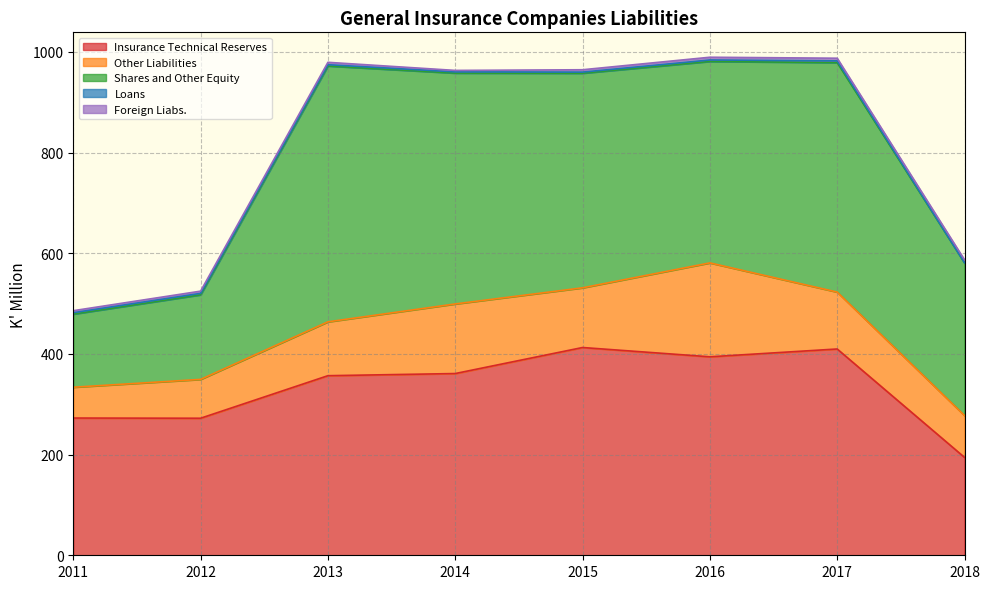

Is it true that Insurance Technical Reserves equals 108.4 at 2011?

False